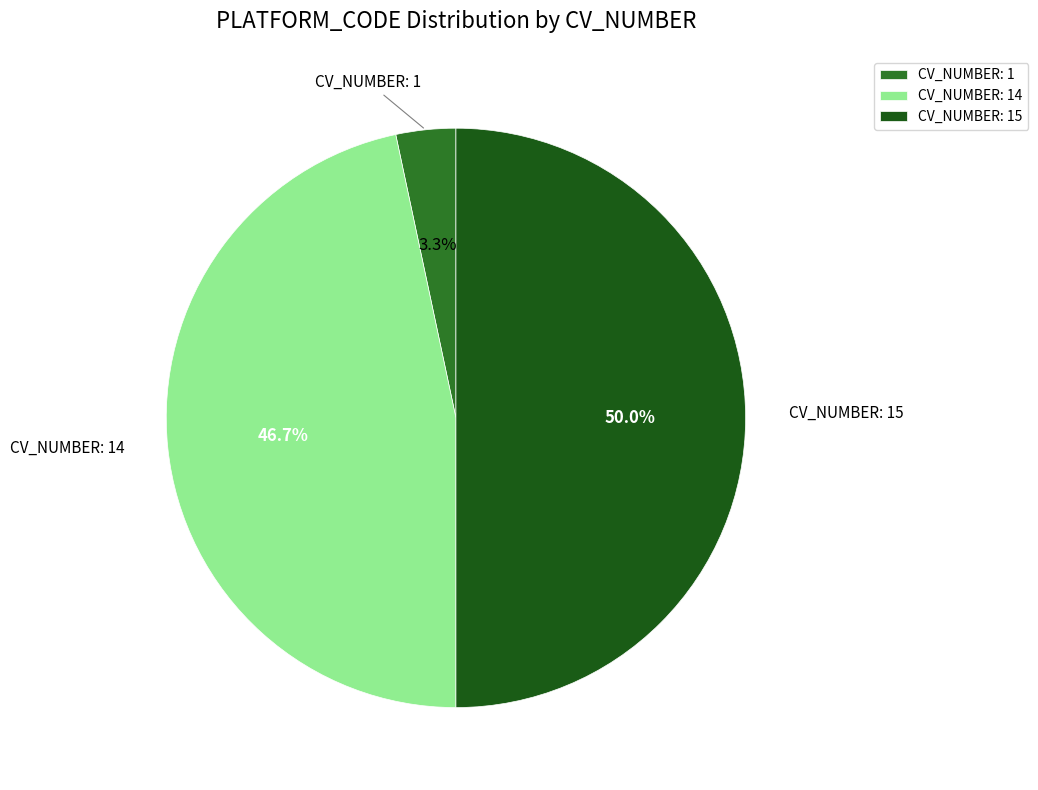

What percentage is NOT represented by CV_NUMBER: 14?

53.3%